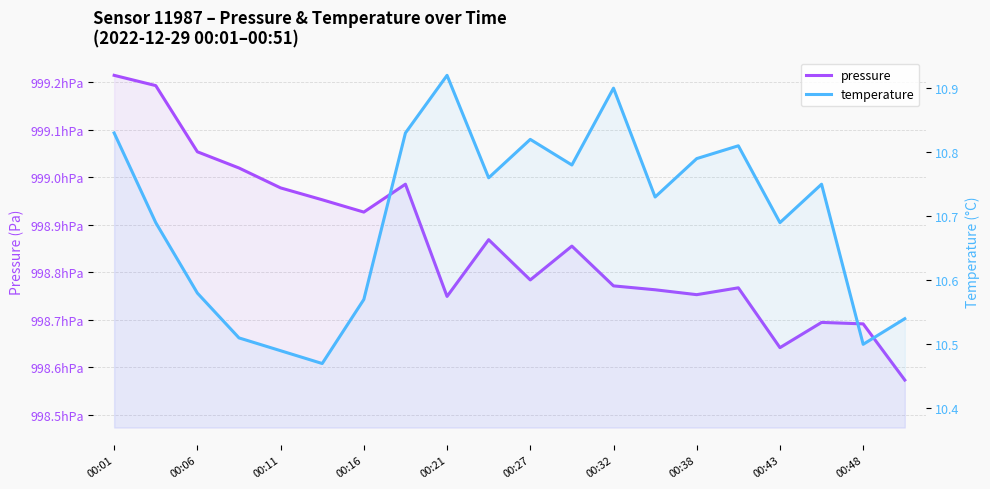

How many categories are shown in the chart?

20